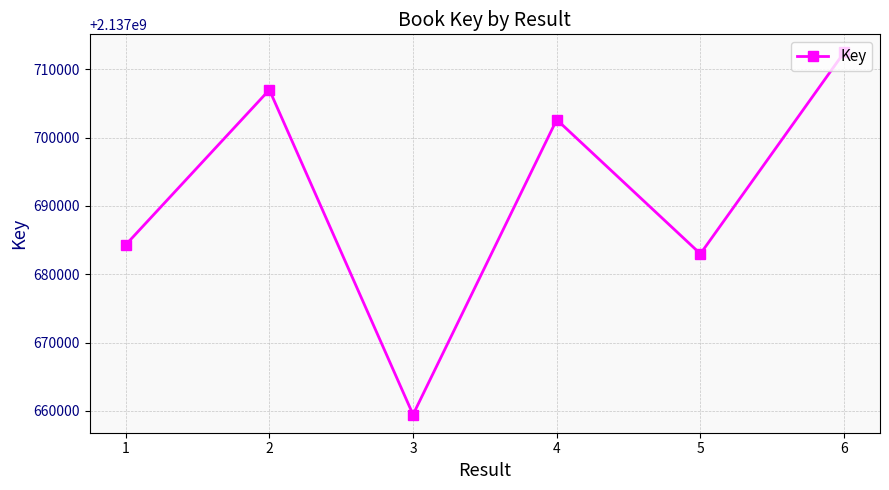

What is the ratio of the value at 1 to the value at 3?

1.0